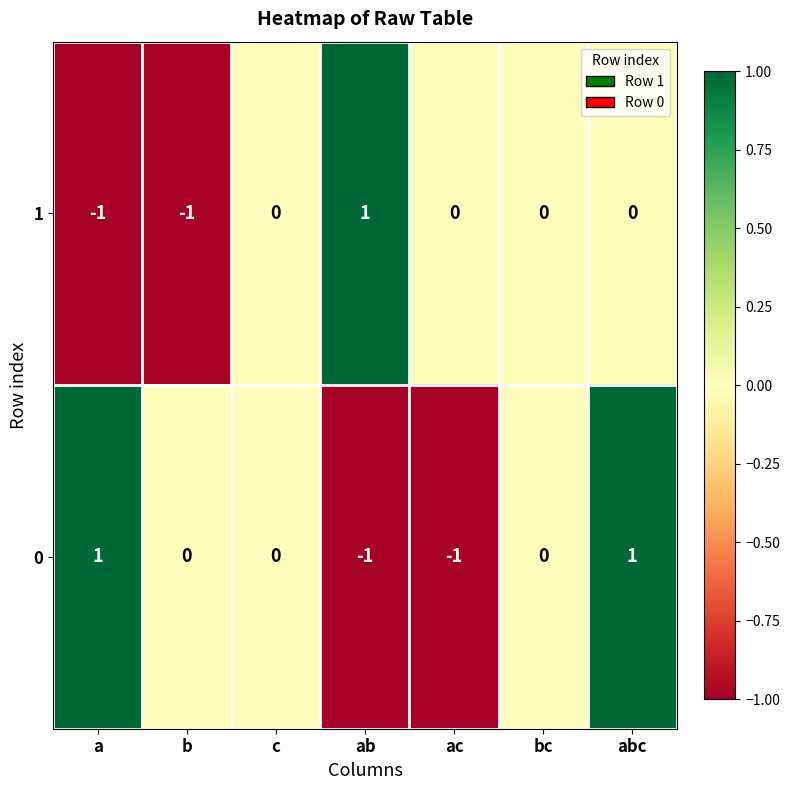

Reading left to right, extract all data points from this chart.

1: a=-1	b=-1	c=0	ab=1	ac=0	bc=0	abc=0
0: a=1	b=0	c=0	ab=-1	ac=-1	bc=0	abc=1